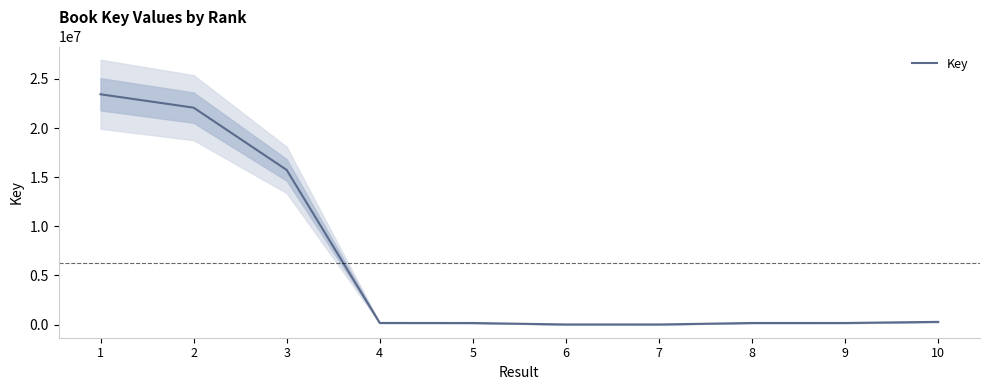

Rank the categories by value from lowest to highest.

7, 6, 5, 8, 9, 4, 10, 3, 2, 1